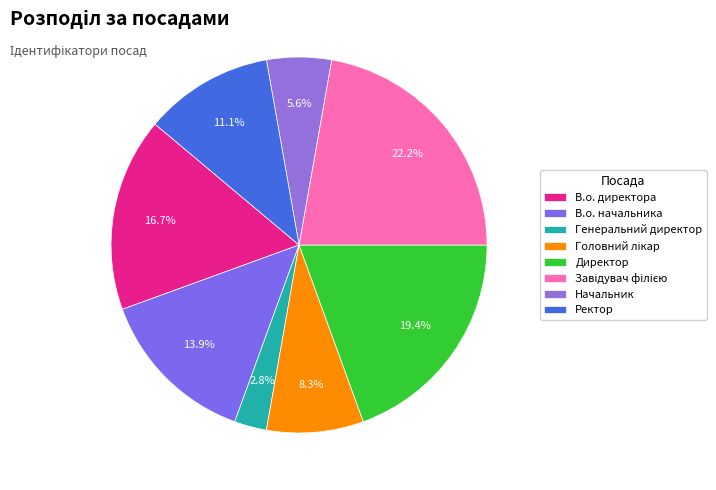

To the nearest percent, what is the combined percentage of Директор and В.о. начальника?

33%